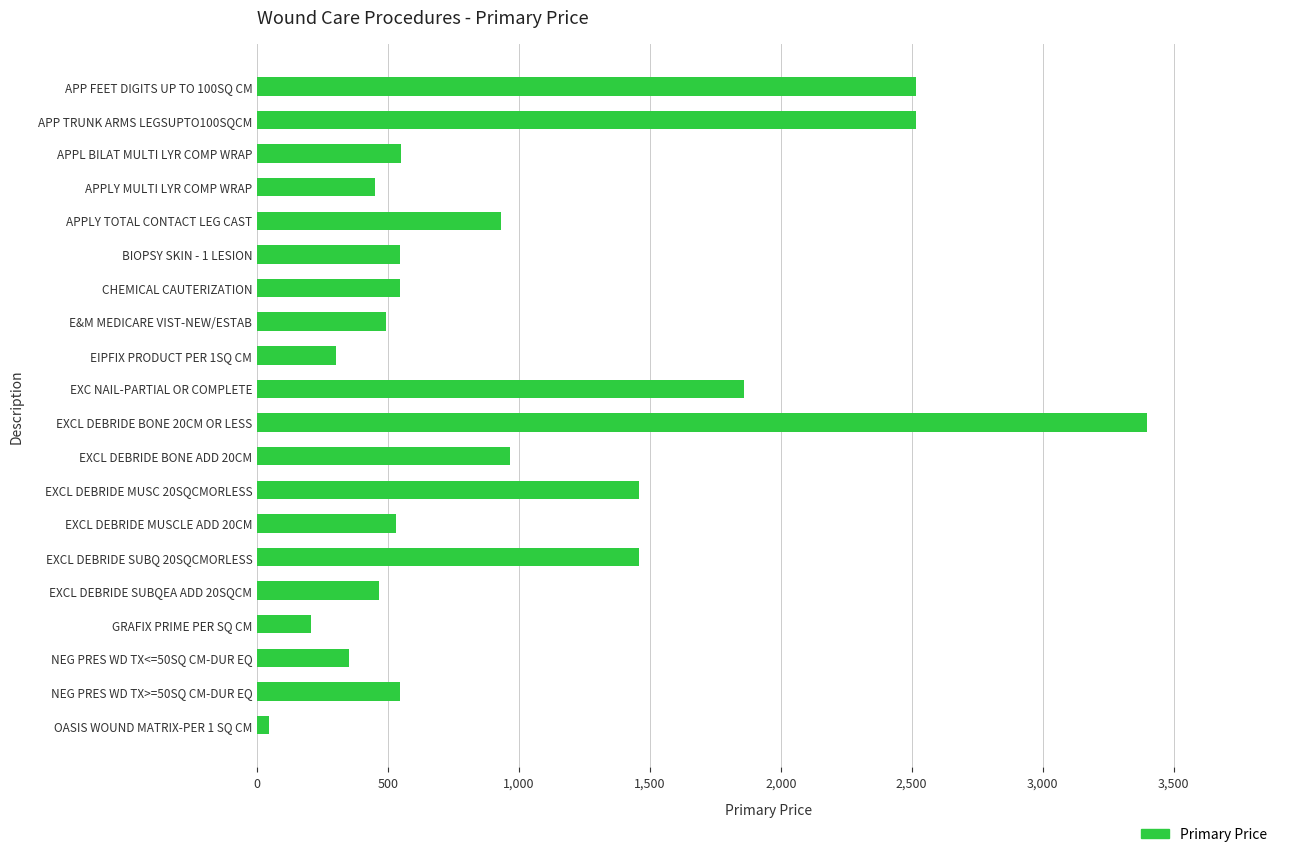

How many categories are shown in the chart?

20